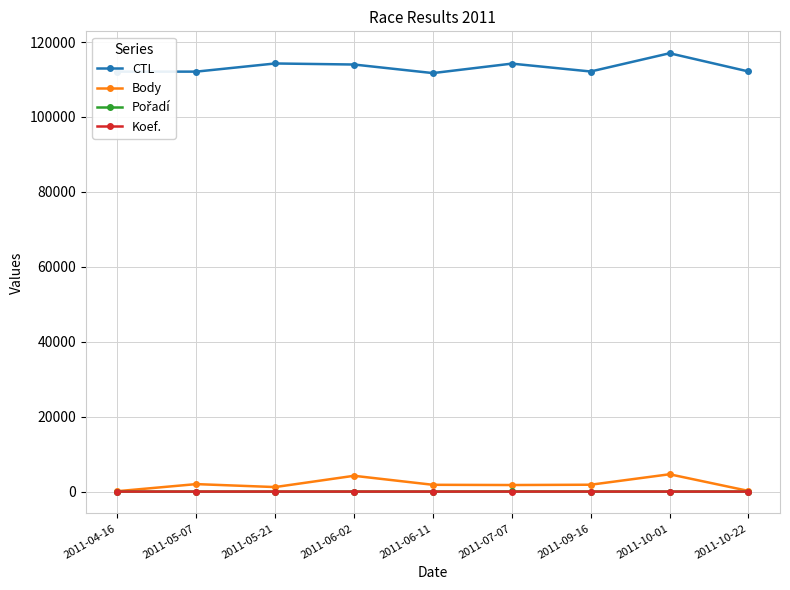

What is the highest value of the CTL series?

117017